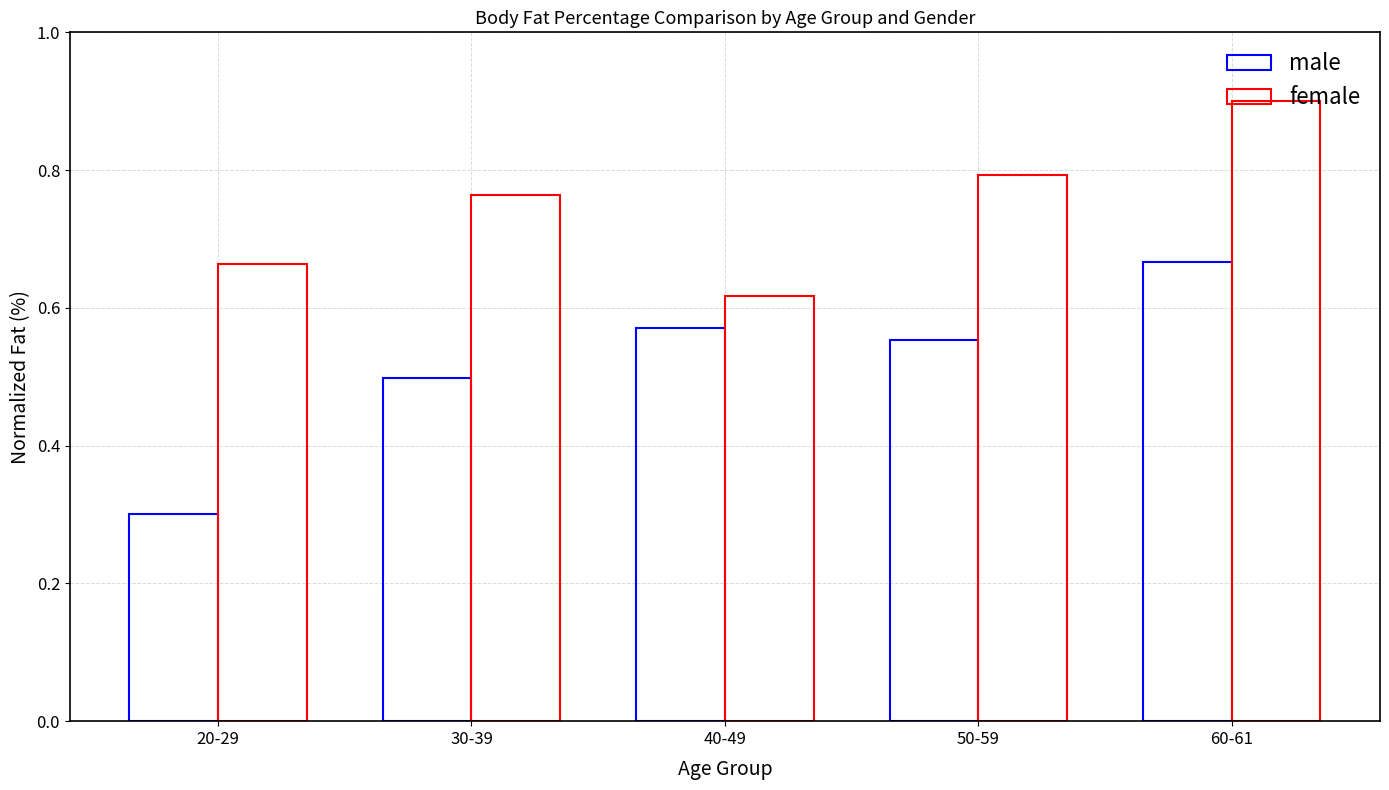

At which category is the sum across all series the highest?

60-61